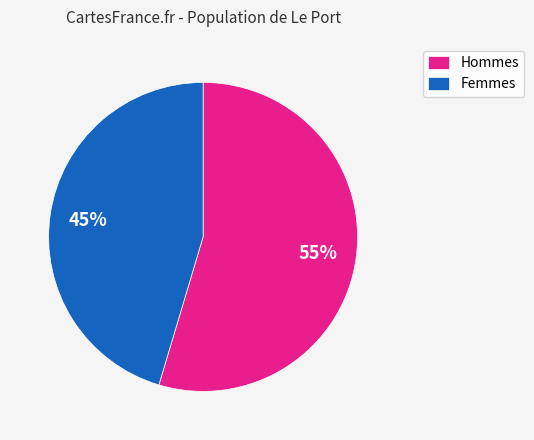

Count the number of slices in the pie.

2